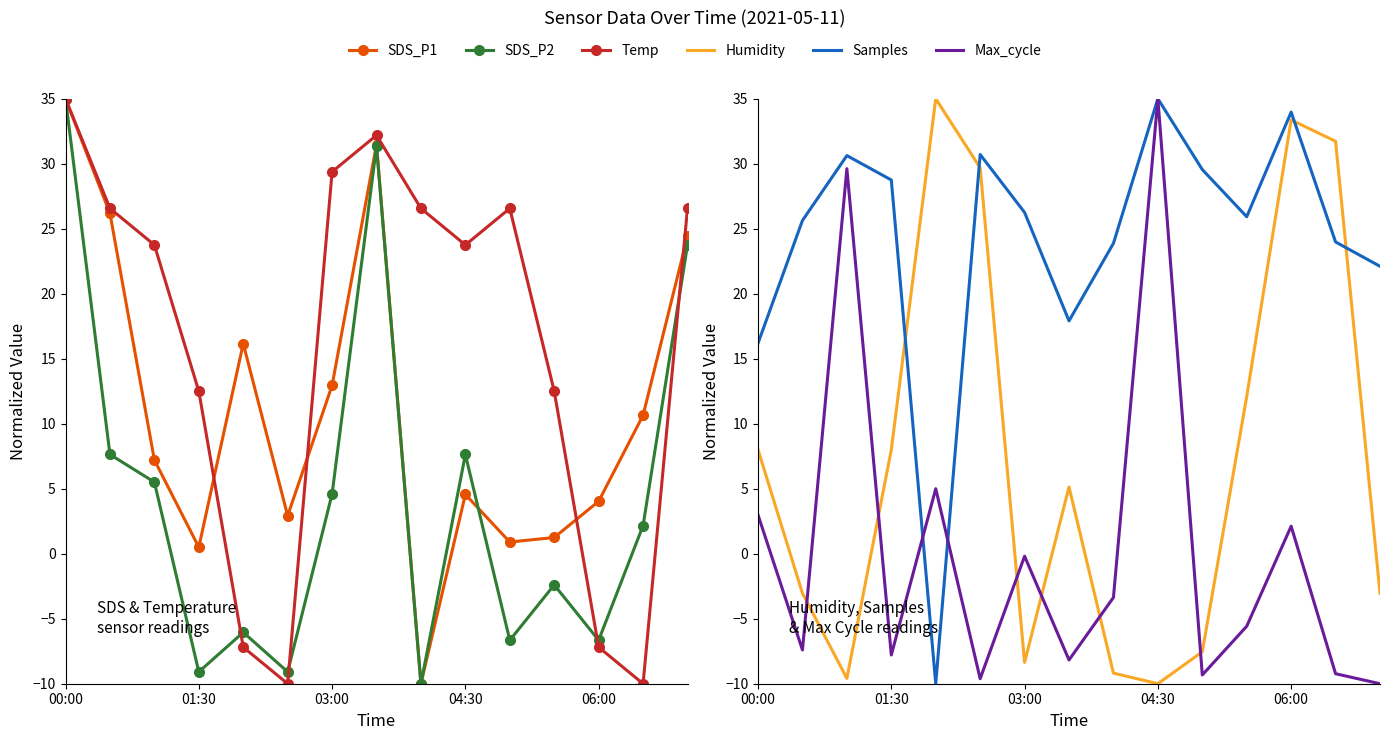

What is the total value across all series at 8?

17.9